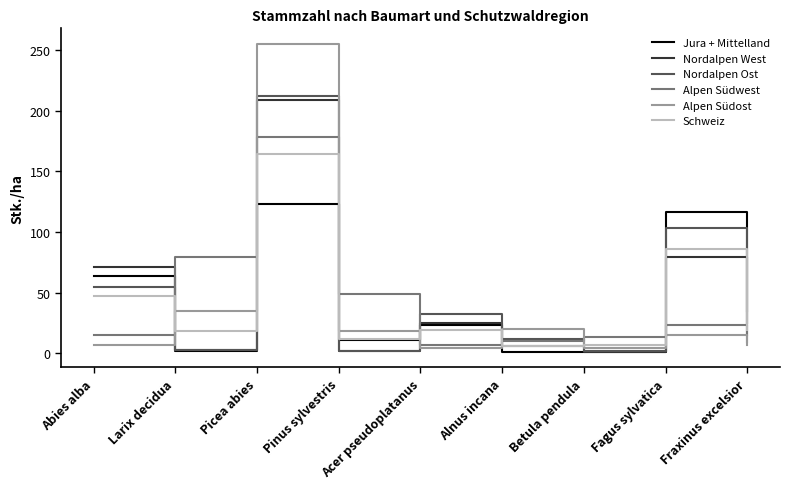

At which label is Alpen Südost closest to 129?

Larix decidua